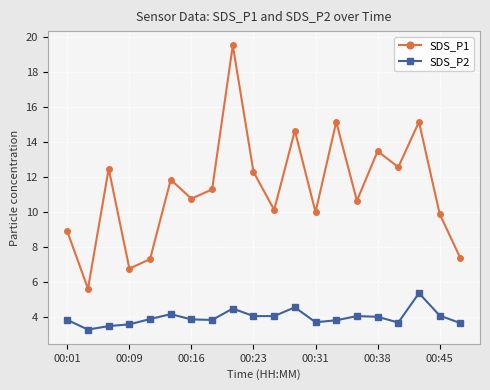

Rank the series by their average value, from highest to lowest.

SDS_P1, SDS_P2